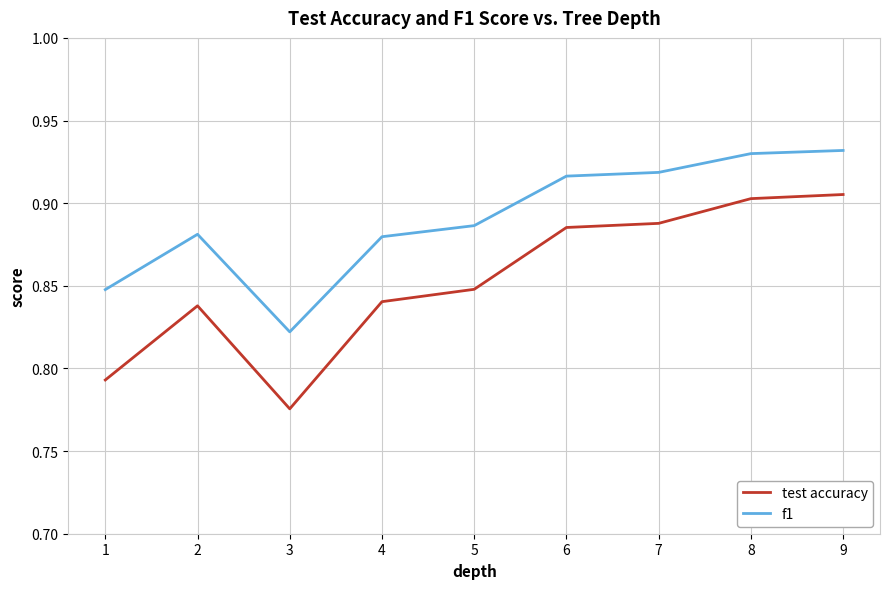

What are all the series names shown in the legend?

test accuracy, f1